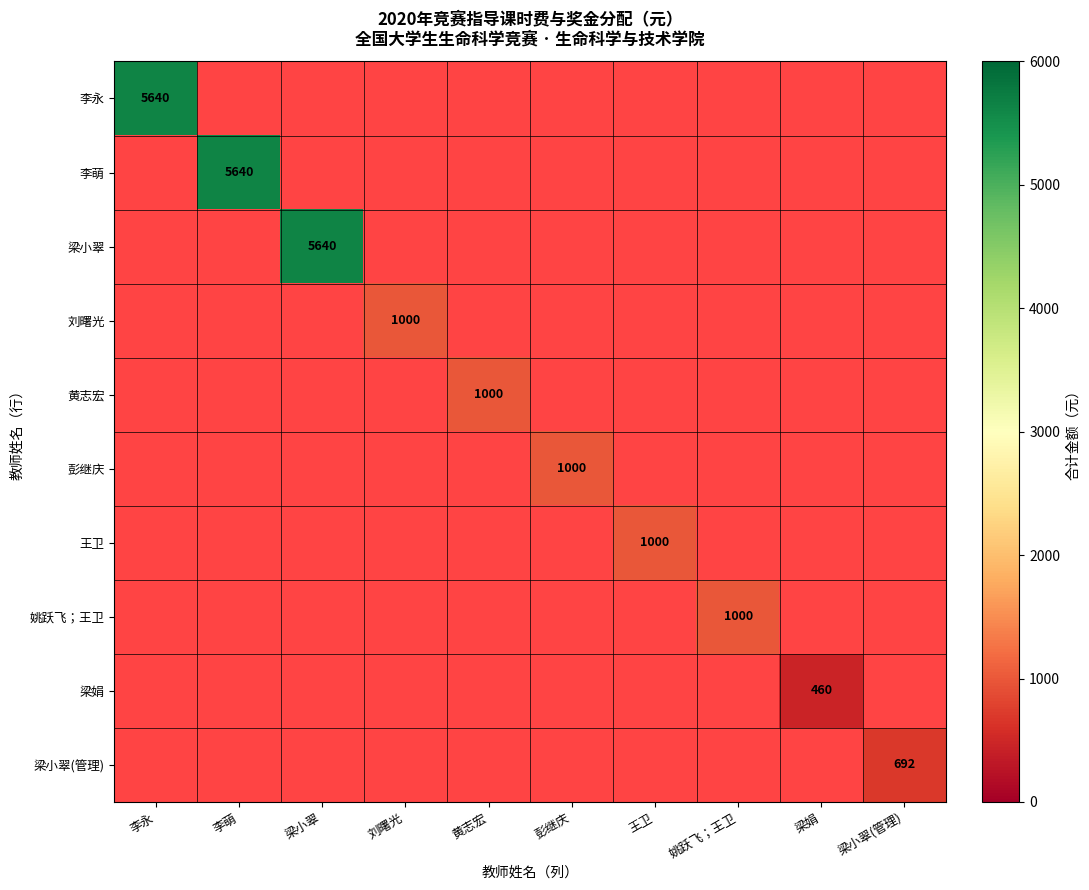

Between 梁小翠 and 刘曙光, which is larger?

刘曙光